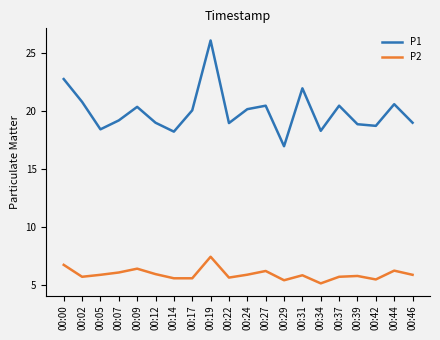

The P1 series shows 19.0 at 00:46. True or false?

True